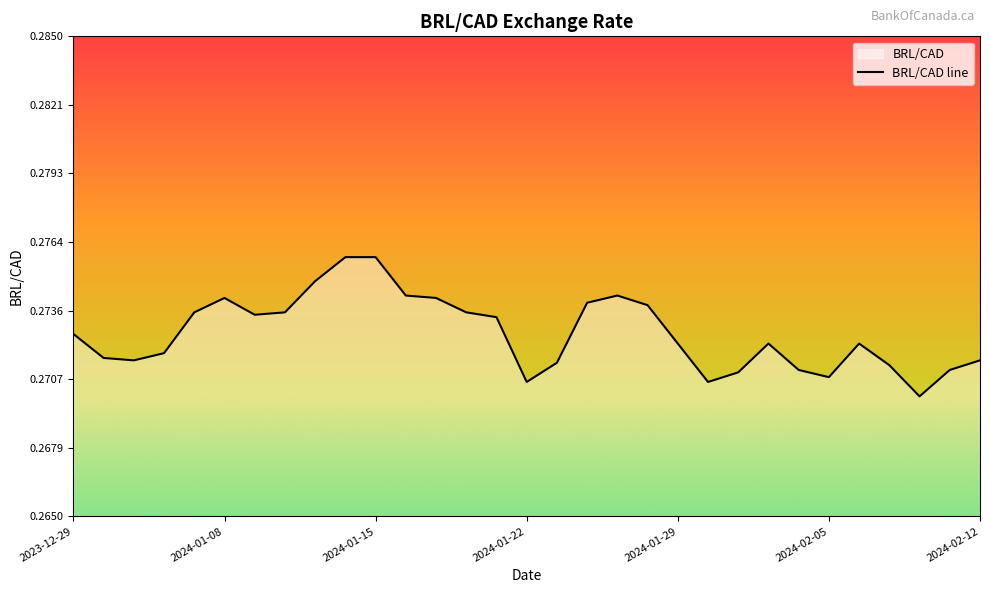

Count the values in the range 0 to 1.

31